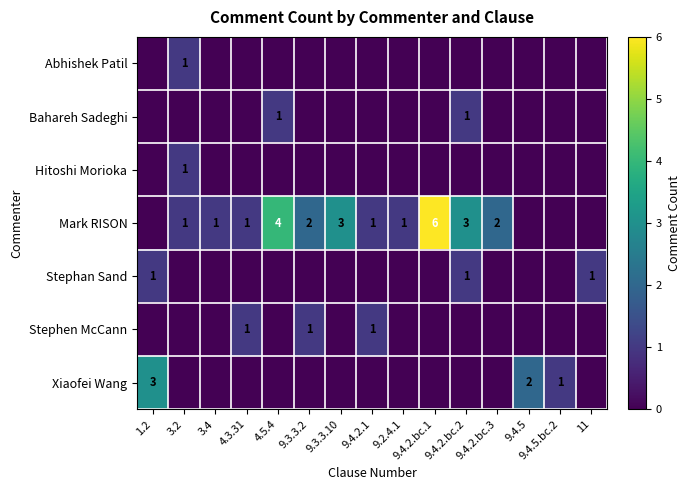

What is the maximum value for Mark RISON?

6